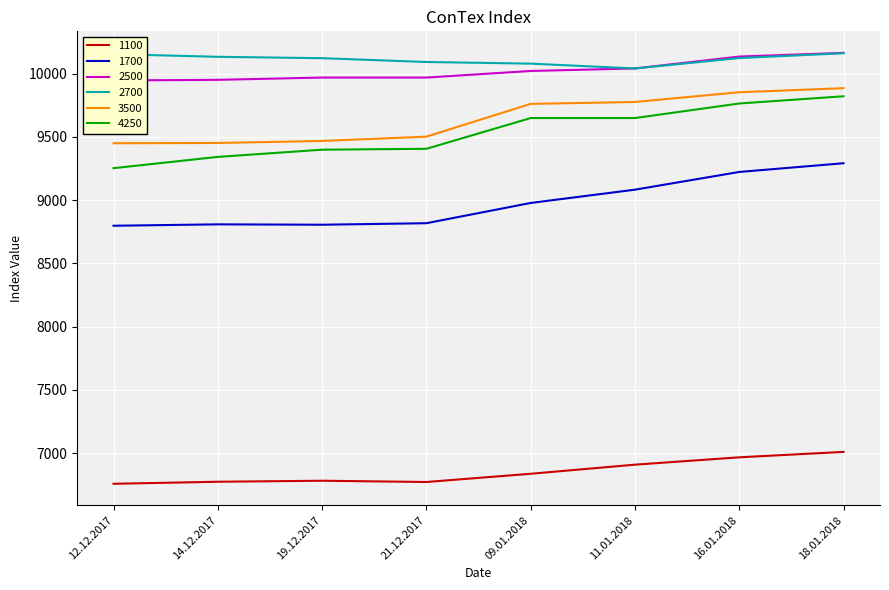

Is the value of 4250 at 14.12.2017 greater than the value of 3500 at 21.12.2017?

No